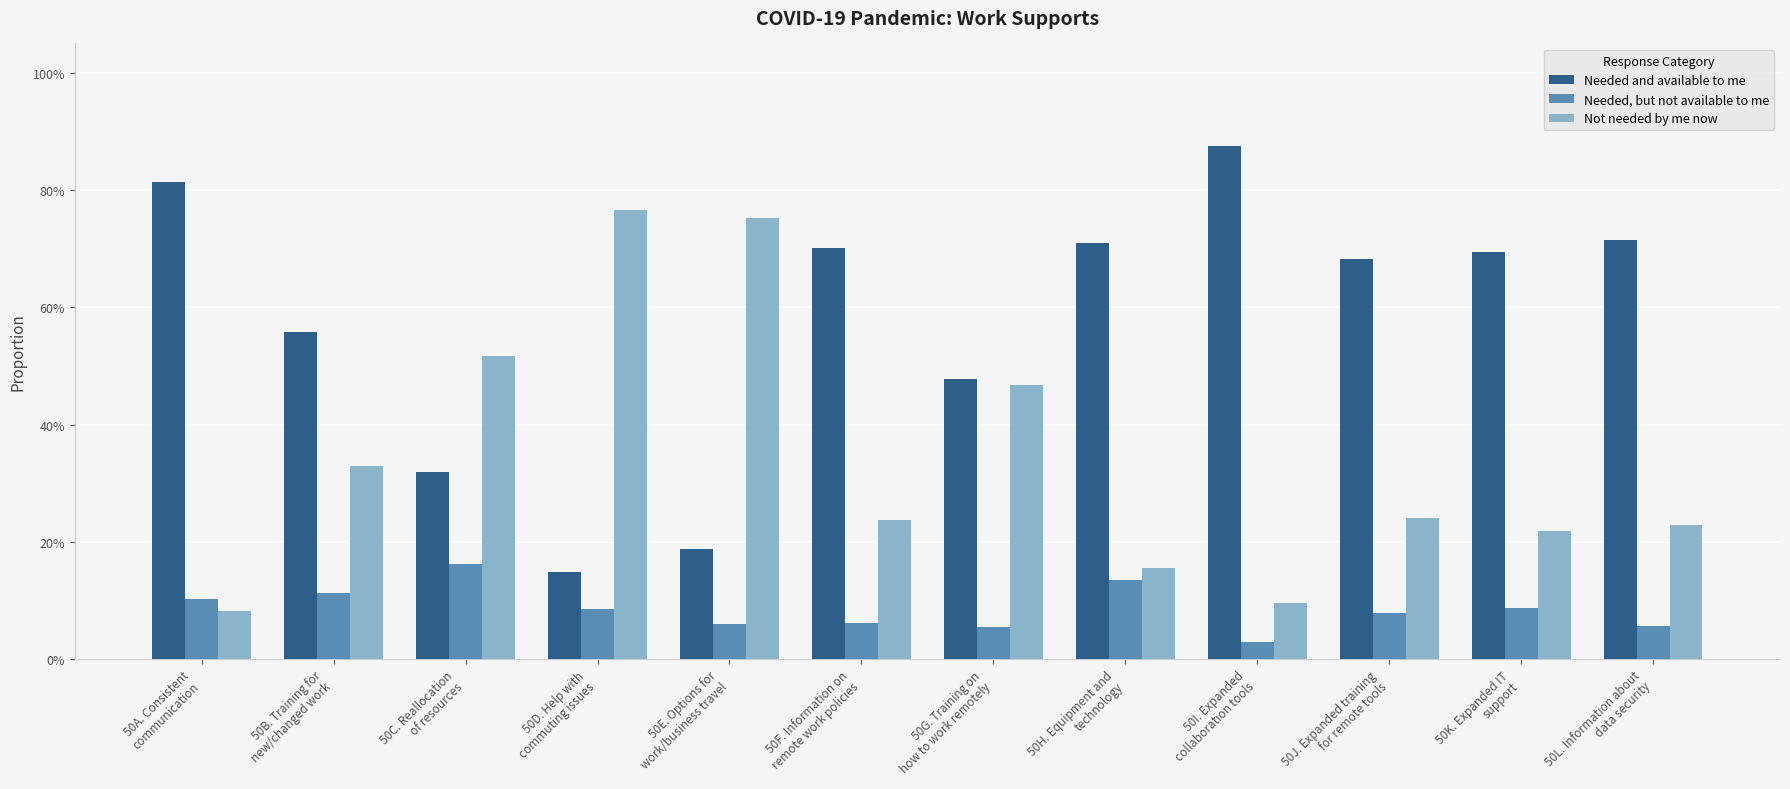

The Needed, but not available to me series shows 0.0 at 50L. Information about
data security. True or false?

False